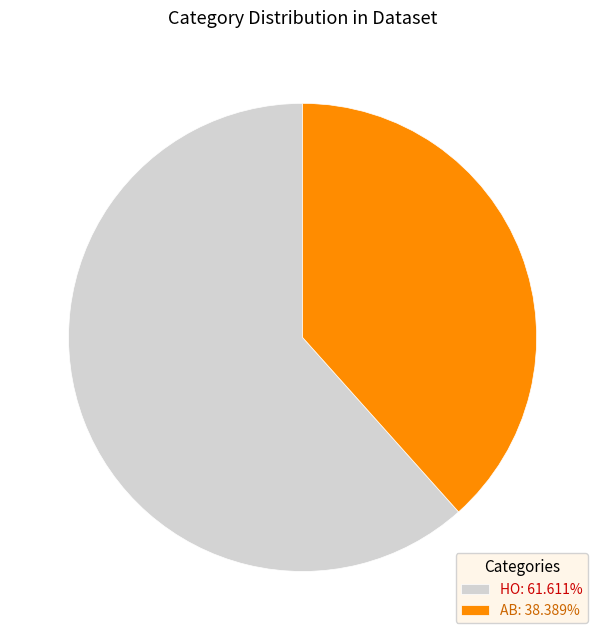

What is the ratio of the value at AB: 38.389% to the value at HO: 61.611%?

0.6